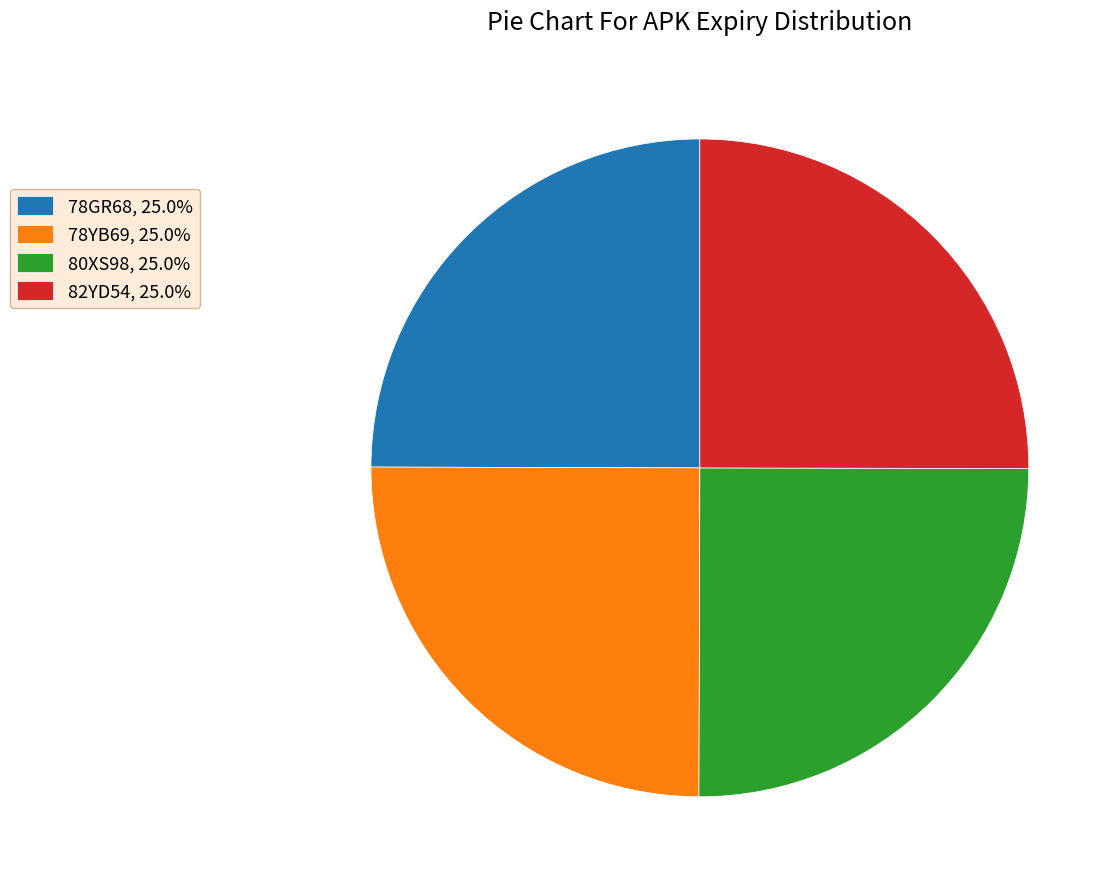

Does 82YD54, 25.0% account for over 50% of the chart?

No